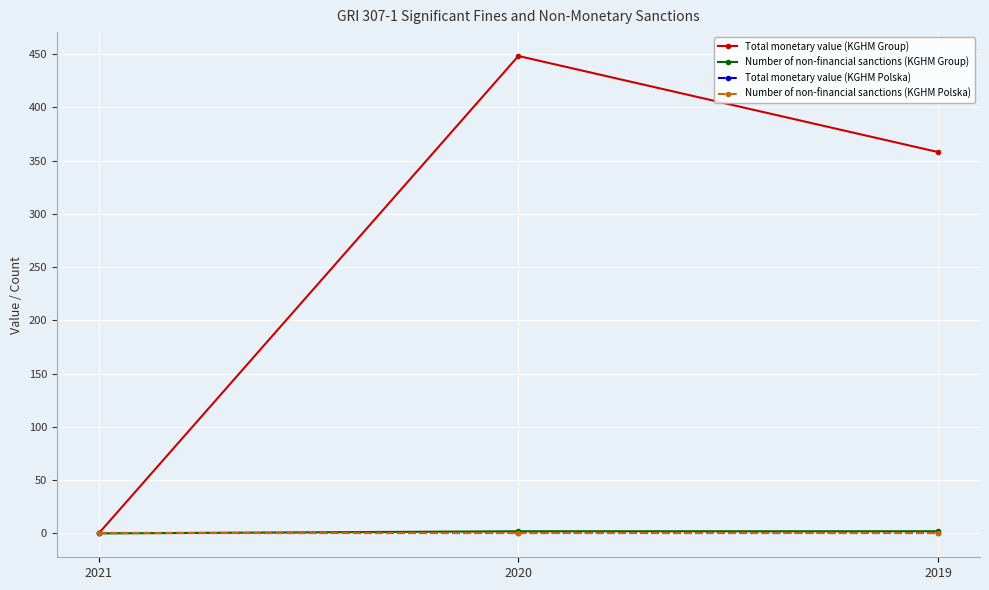

Does the chart have visible grid lines?

Yes